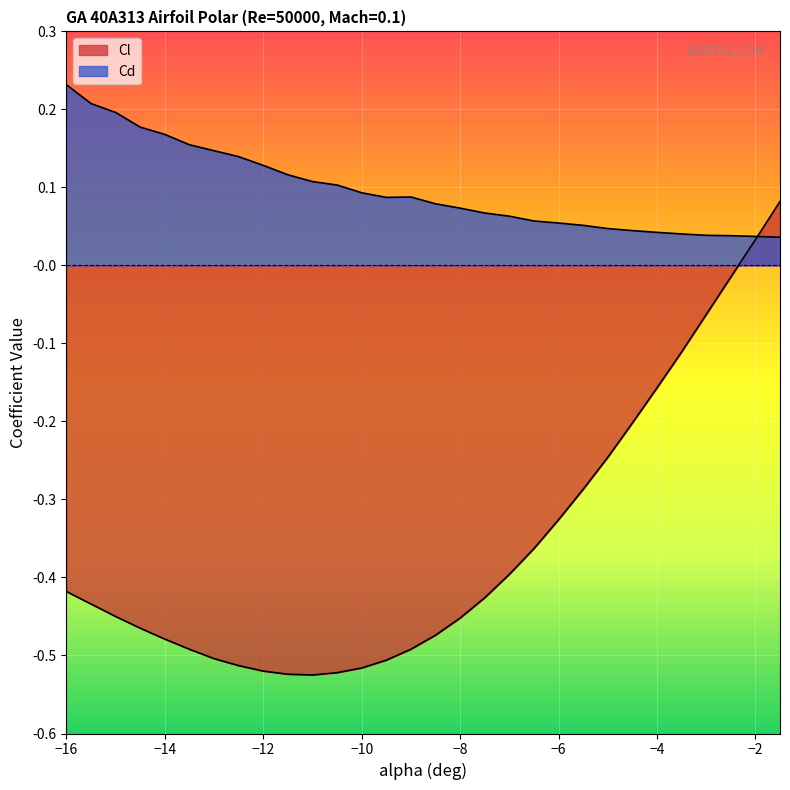

What position from the right is -2.5?

3